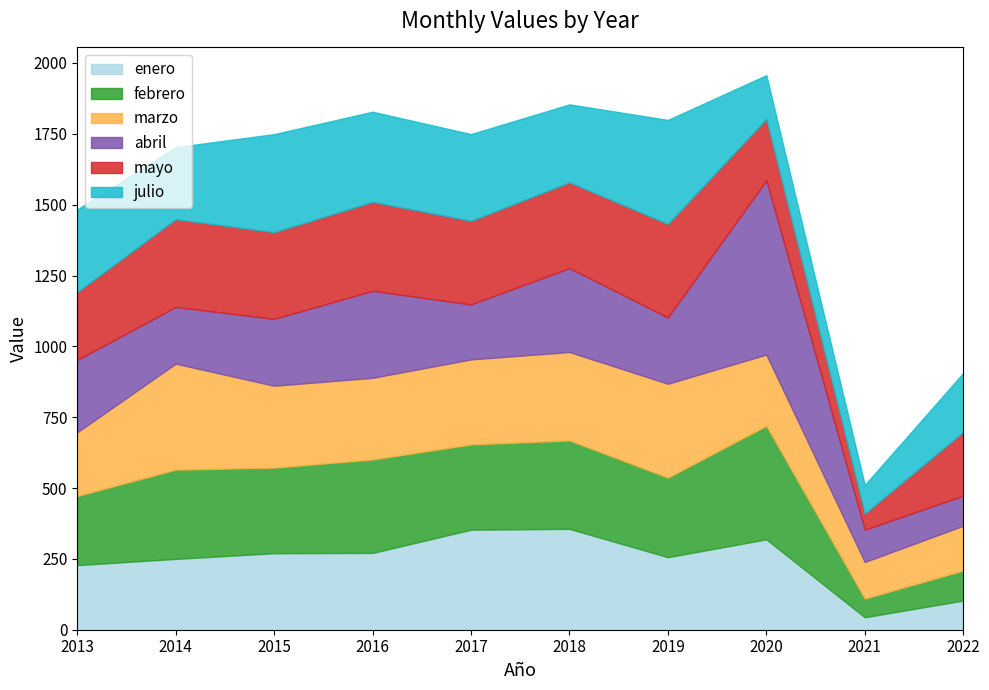

How many interior local peaks does the mayo series have?

3